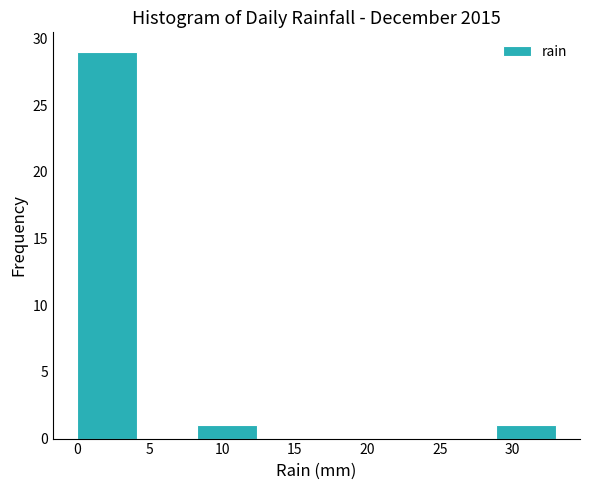

What is the height of the bar covering 29.0 to 33.0 on the x-axis? Neither the bar edges nor the heights are printed on the chart, so give them approximately, as read against the axes.

1